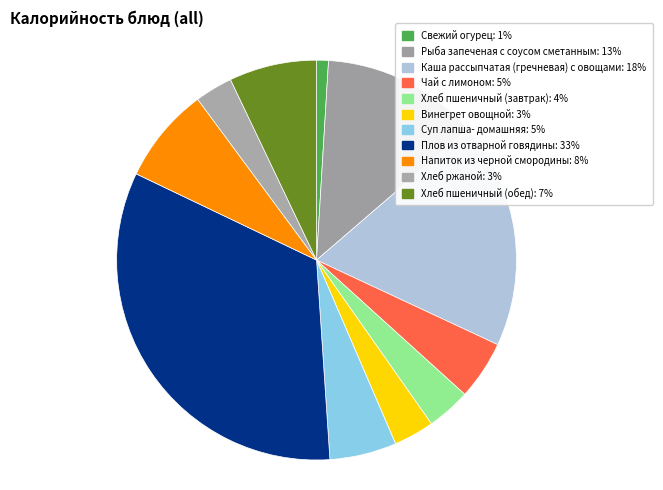

Is the sum of Каша рассыпчатая (гречневая) с овощами and Чай с лимоном greater than half?

No